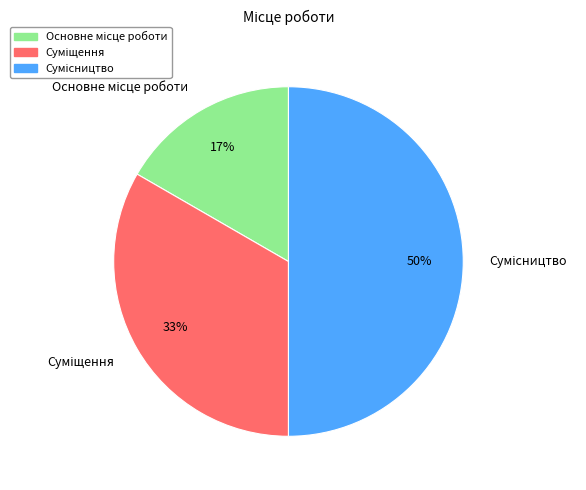

To the nearest percent, what is the average slice percentage?

33%